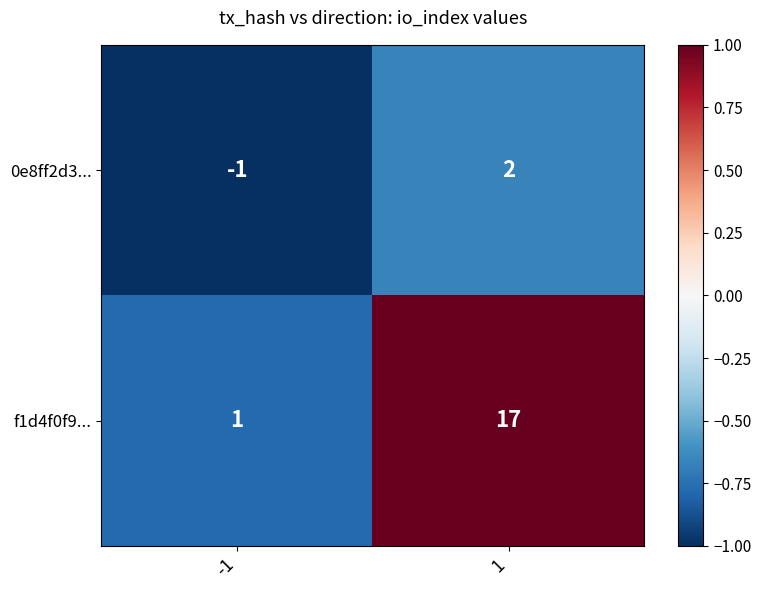

Rank the series by their average value, from highest to lowest.

f1d4f0f9..., 0e8ff2d3...